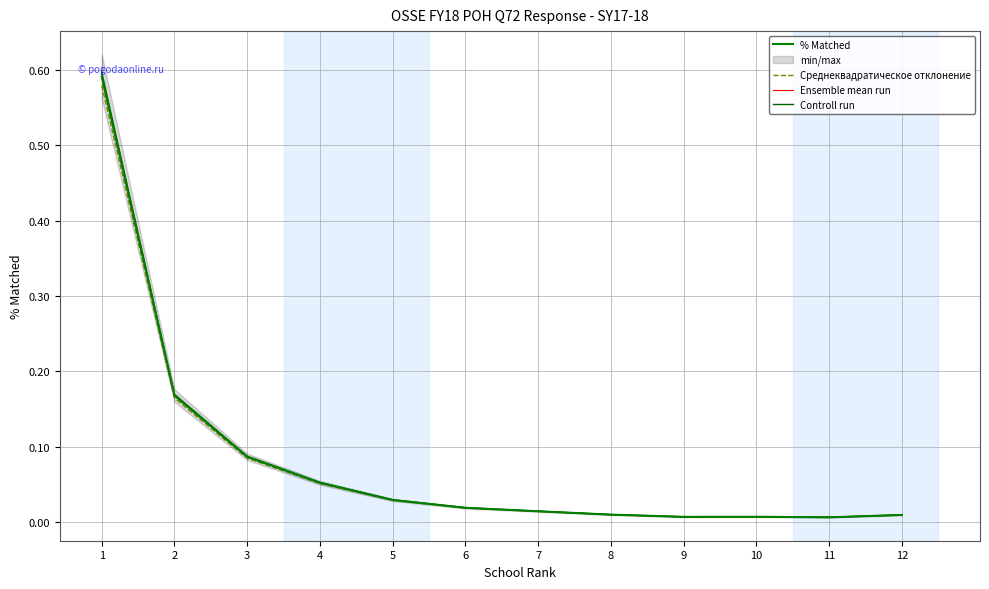

The value of Ensemble mean run at 10 is 0.0. True or false?

True